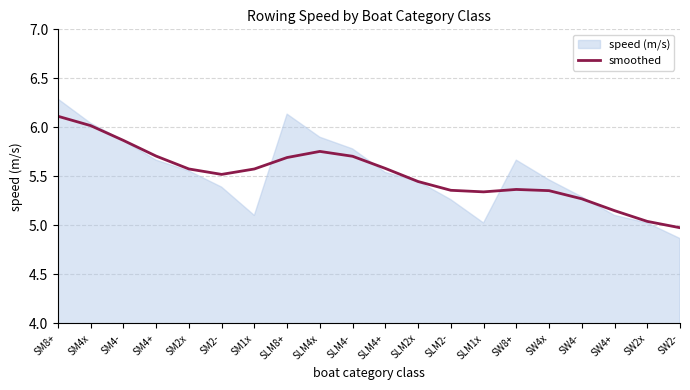

Is it true that smoothed equals 3.2 at SLM4x?

False